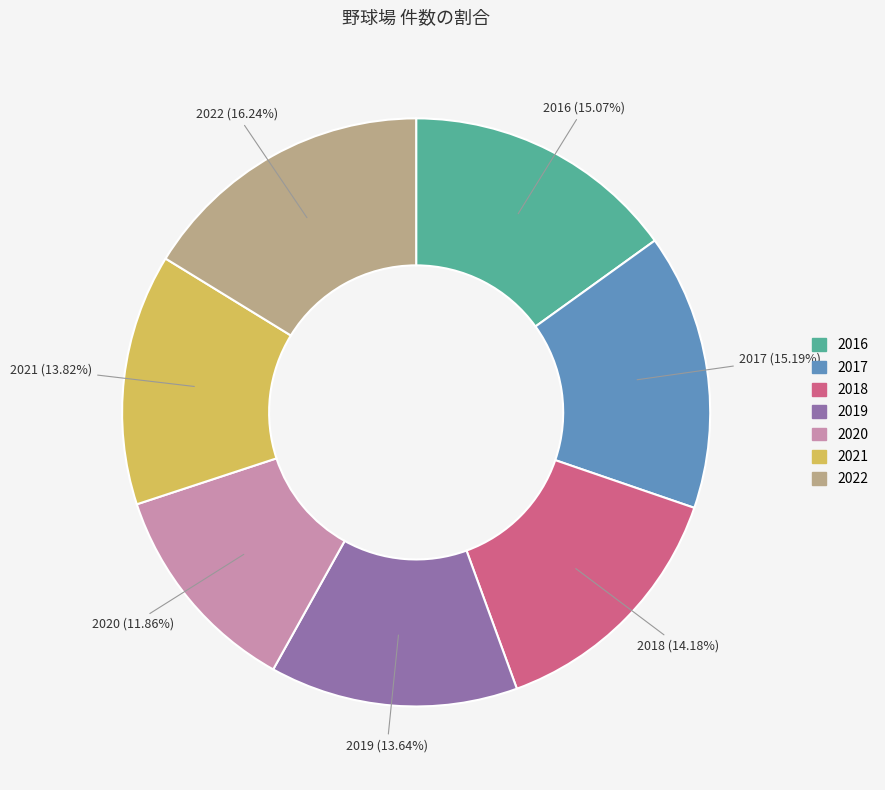

To the nearest percent, what is the difference between the largest and smallest slice percentages?

4%